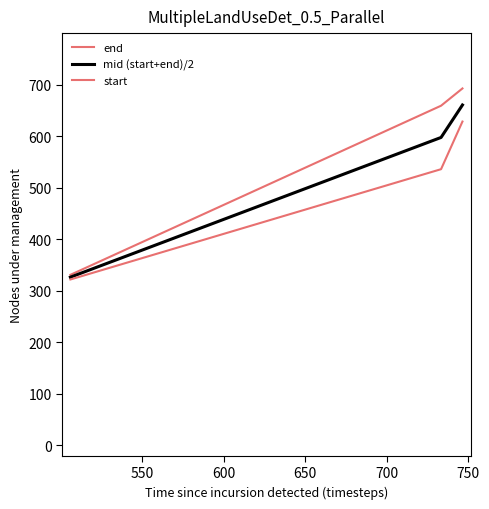

Is this an area chart (filled region under the line)?

No